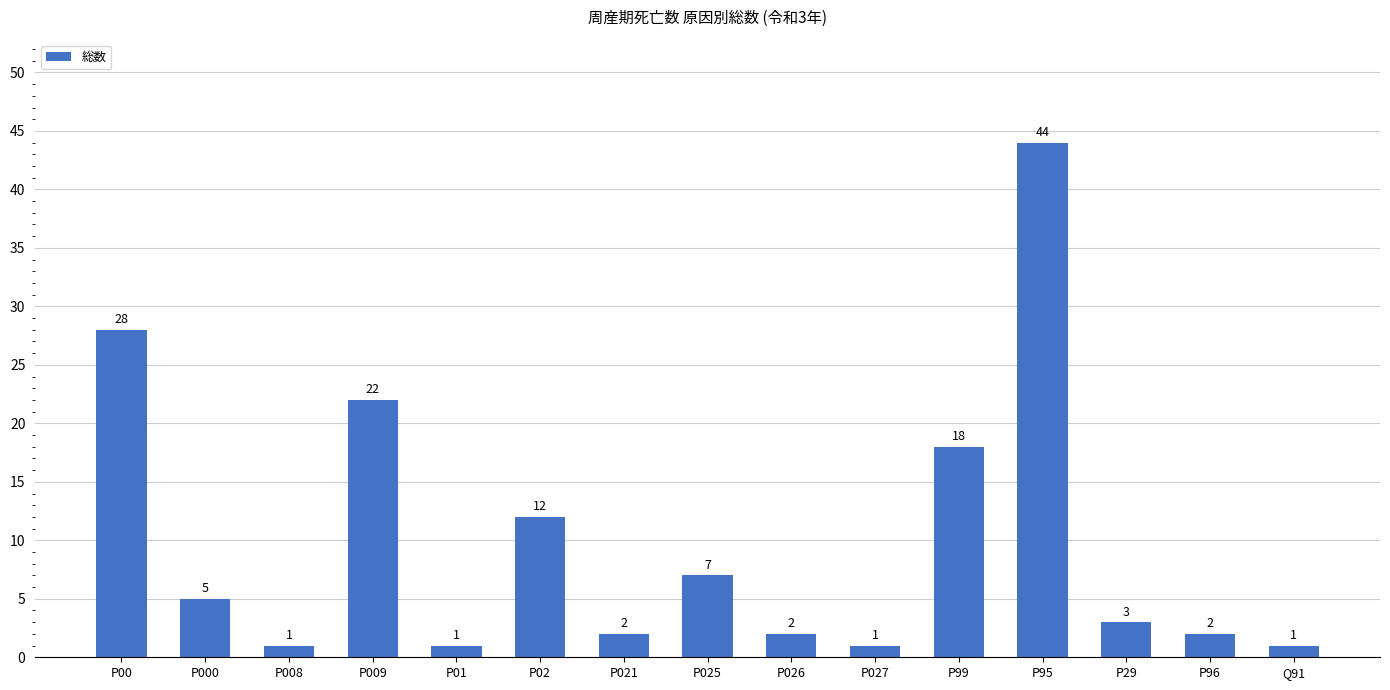

How many bars are there in total?

15